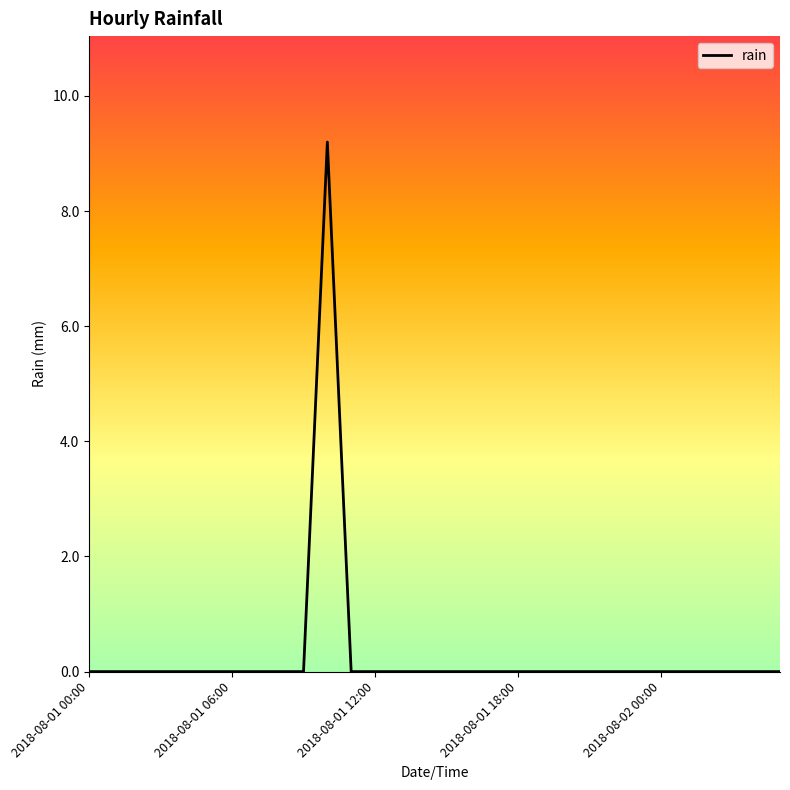

True or false: there are more than 0 points higher than both neighbors.

True